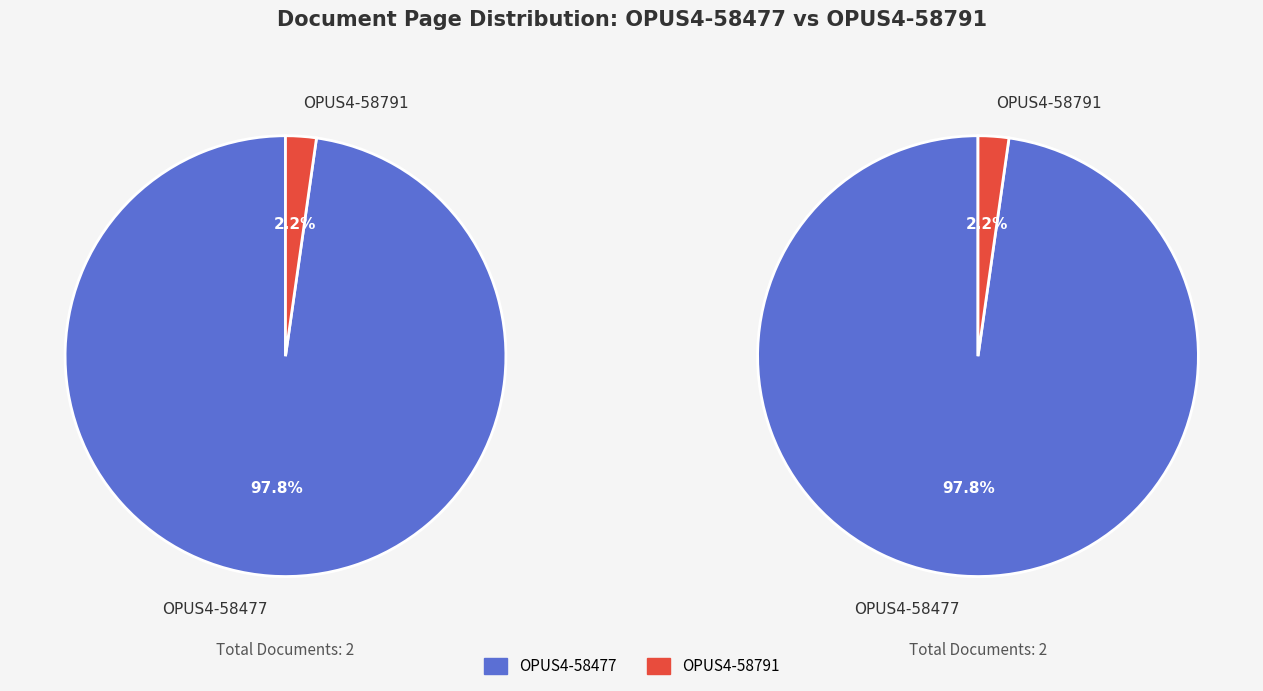

To the nearest percent, what is the combined percentage of OPUS4-58791 and OPUS4-58477?

100%